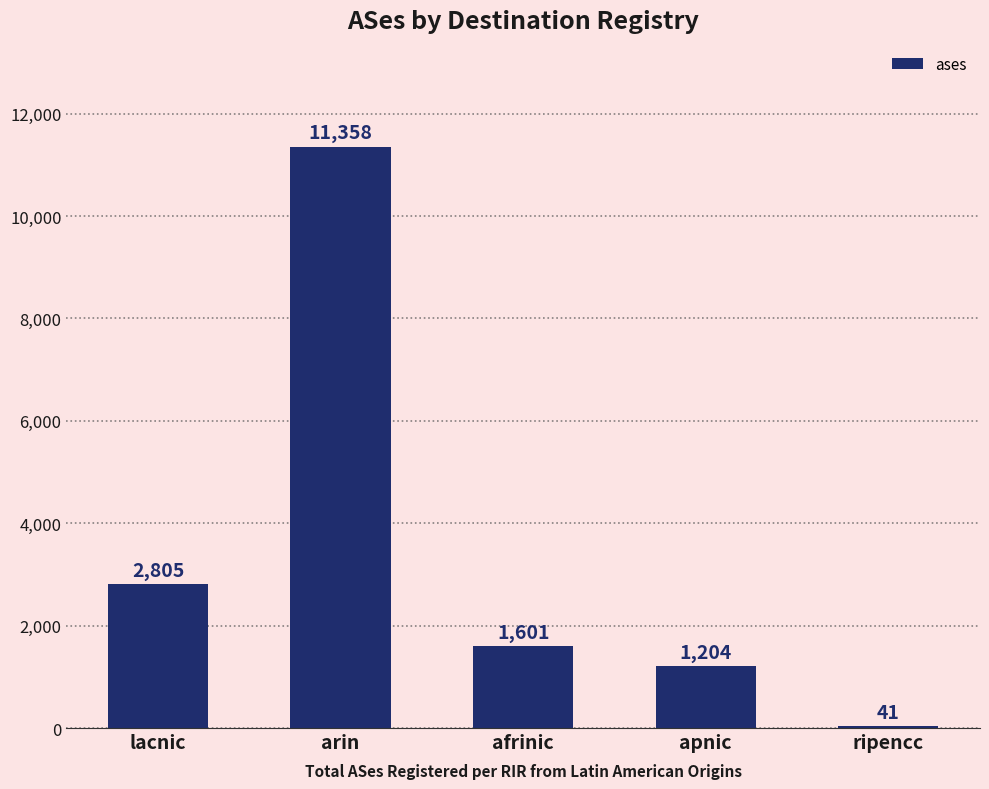

What value does the data have at ripencc, to the nearest 10?

40